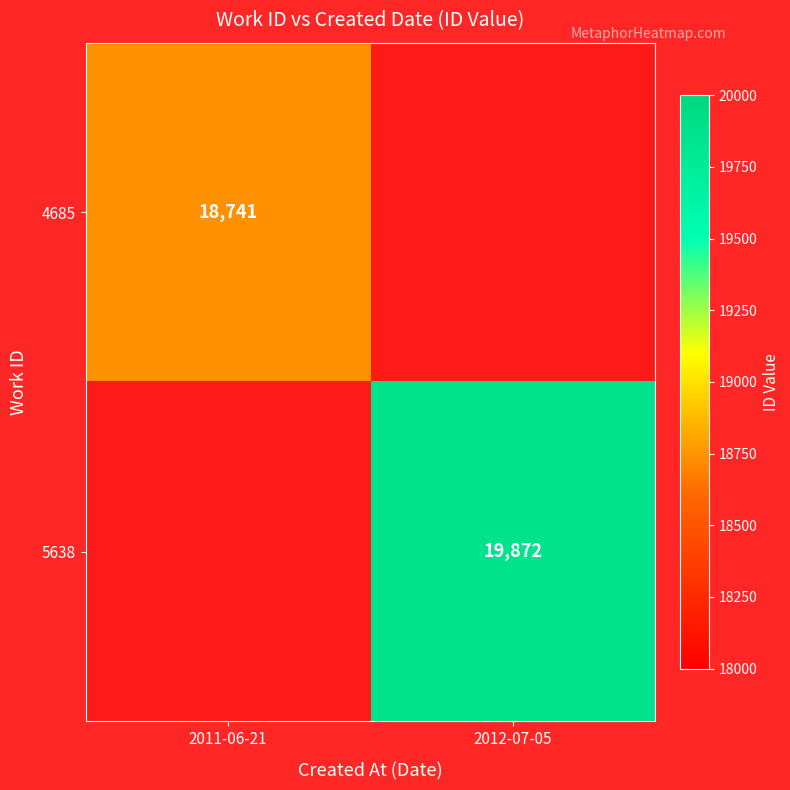

The 5638 series shows 19872 at 2012-07-05. True or false?

True